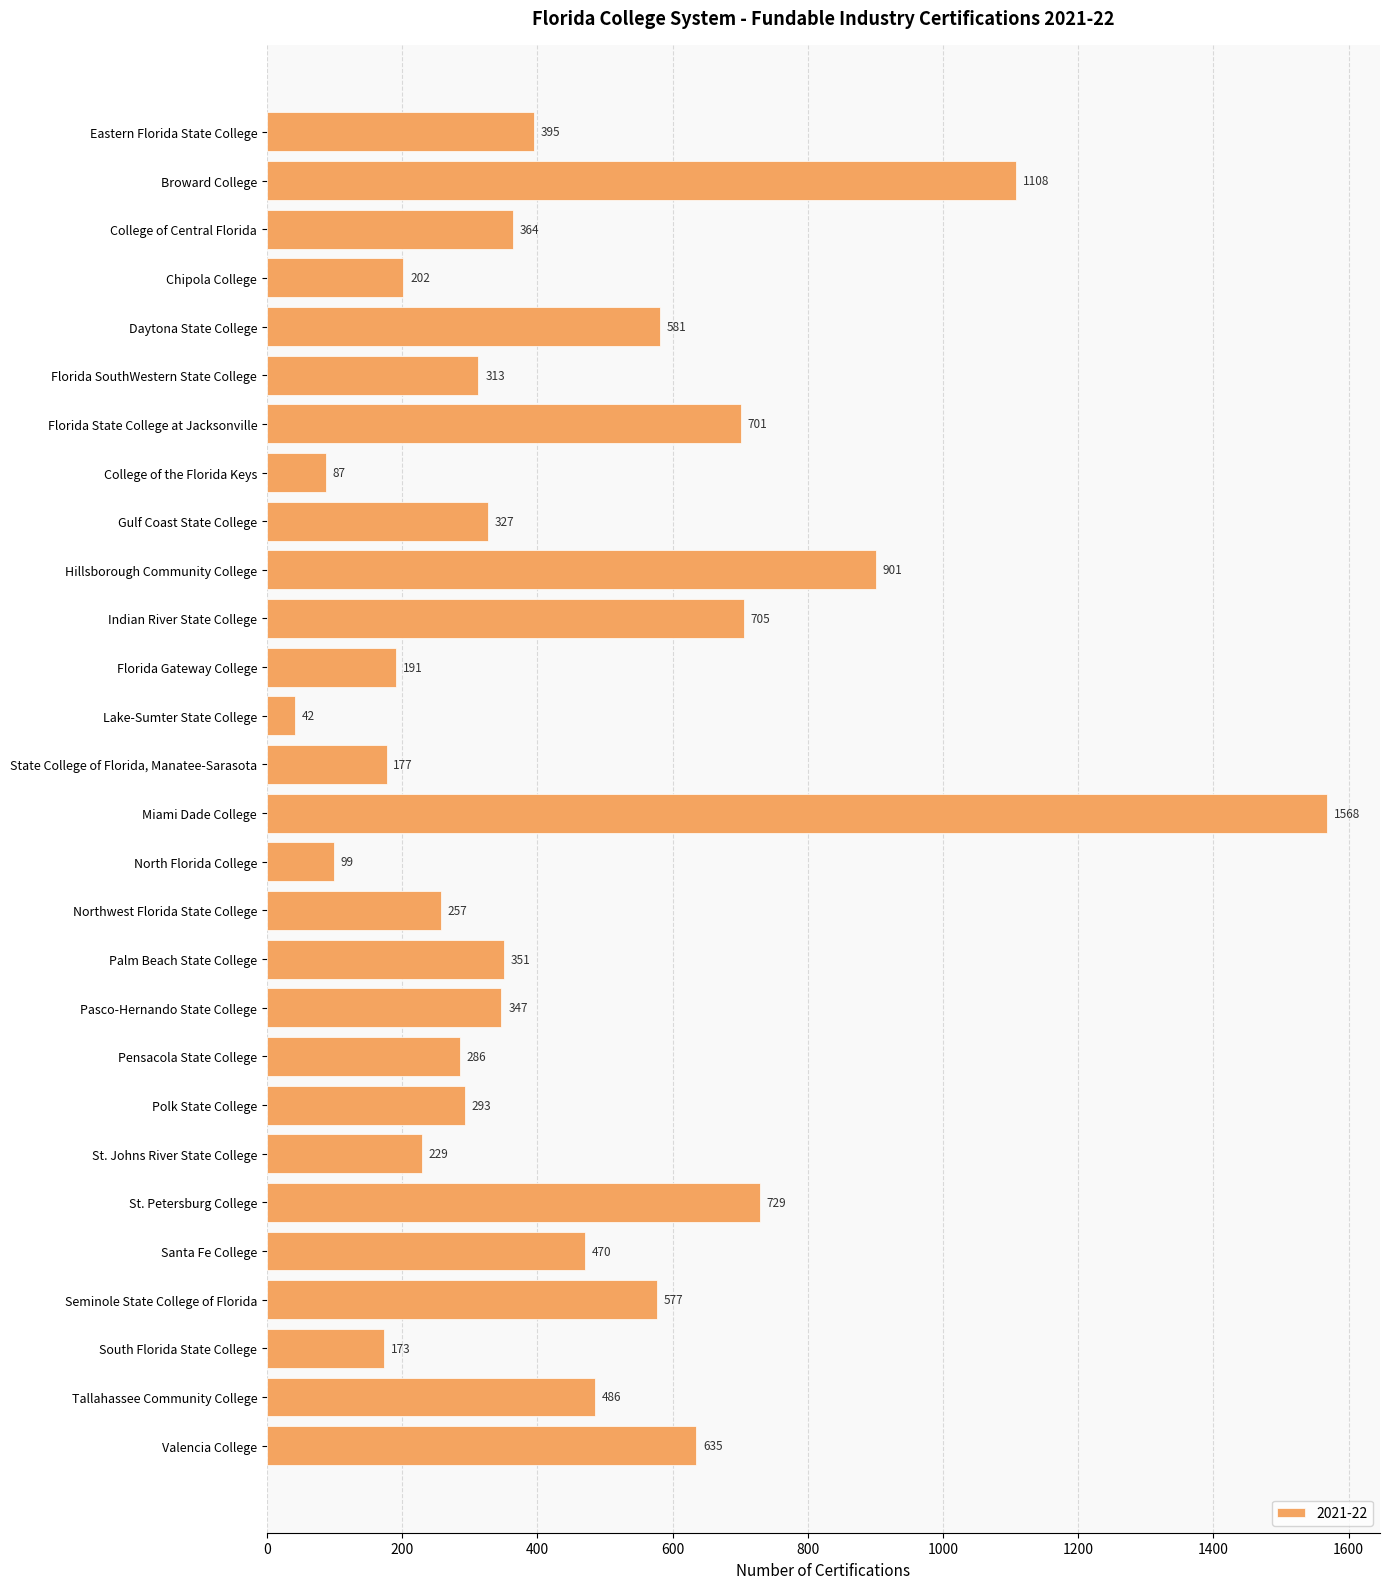

Between Pasco-Hernando State College and Chipola College, which is larger?

Pasco-Hernando State College